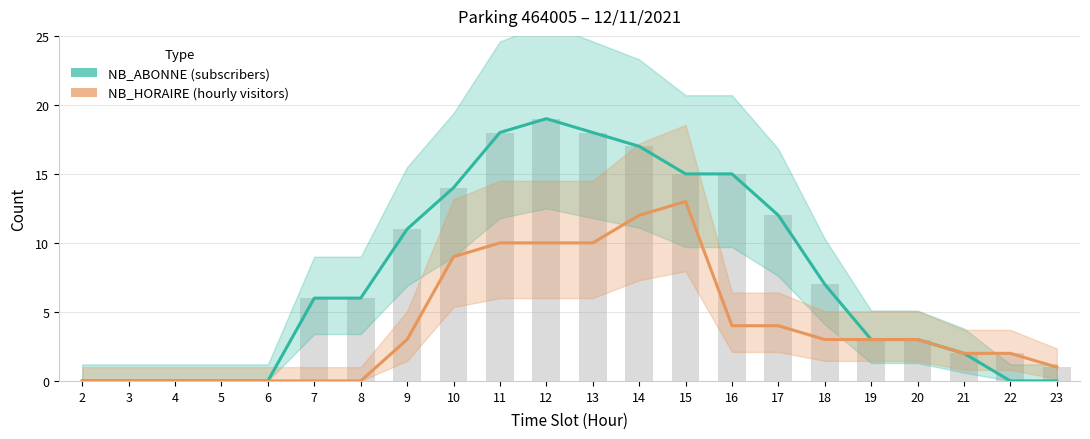

What is the sum of all NB_ABONNE values?

166